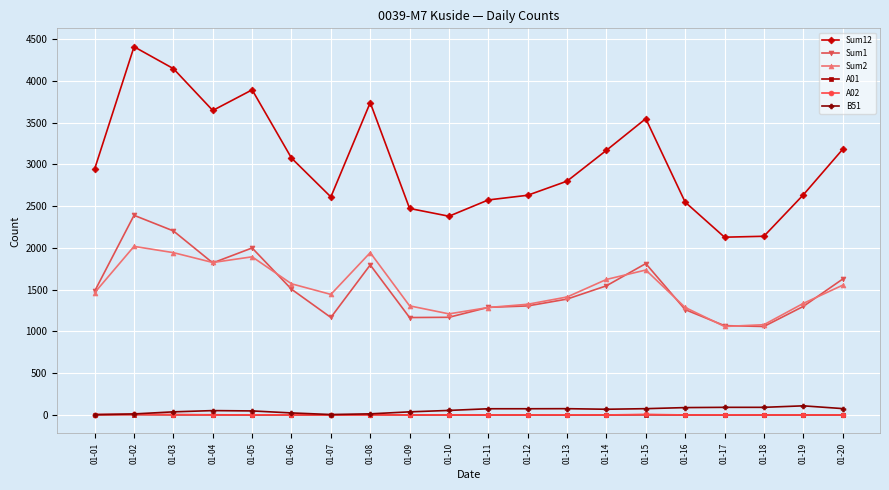

Which series has the largest range (max minus min)?

Sum12